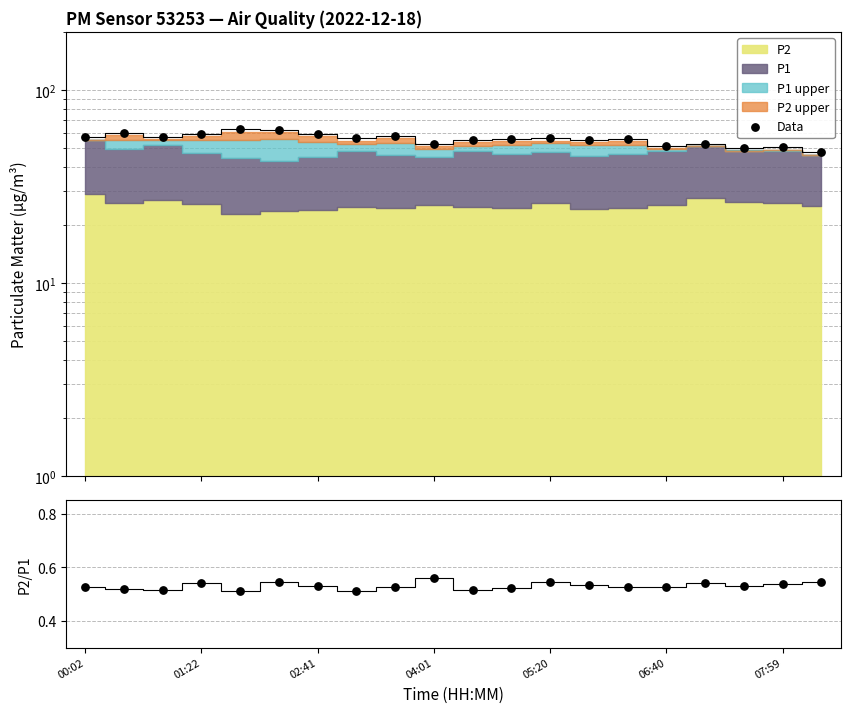

At how many categories does at least one series exceed 58?

6